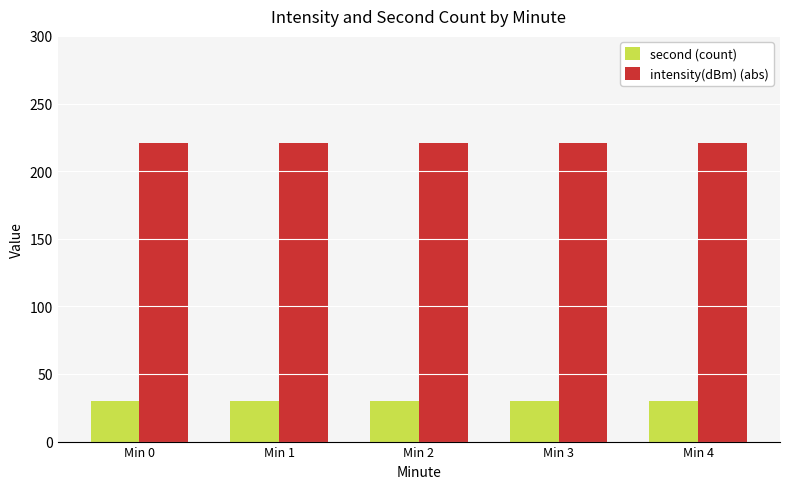

At how many categories does at least one series exceed 30?

5